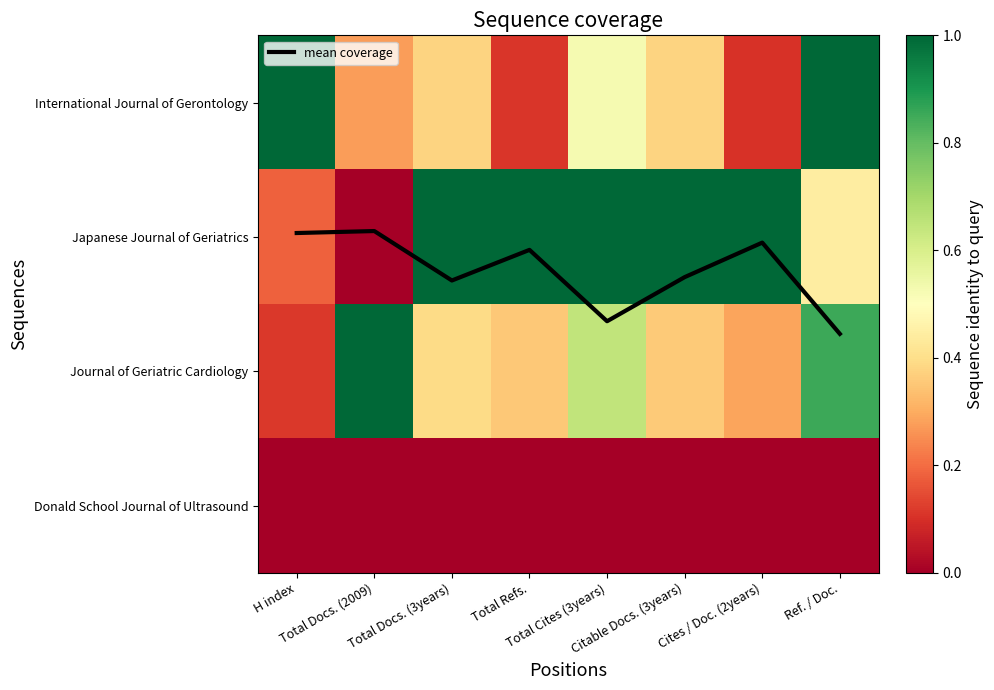

What is the difference between the International Journal of Gerontology values at Total Docs. (3years) and Total Refs.?

0.3